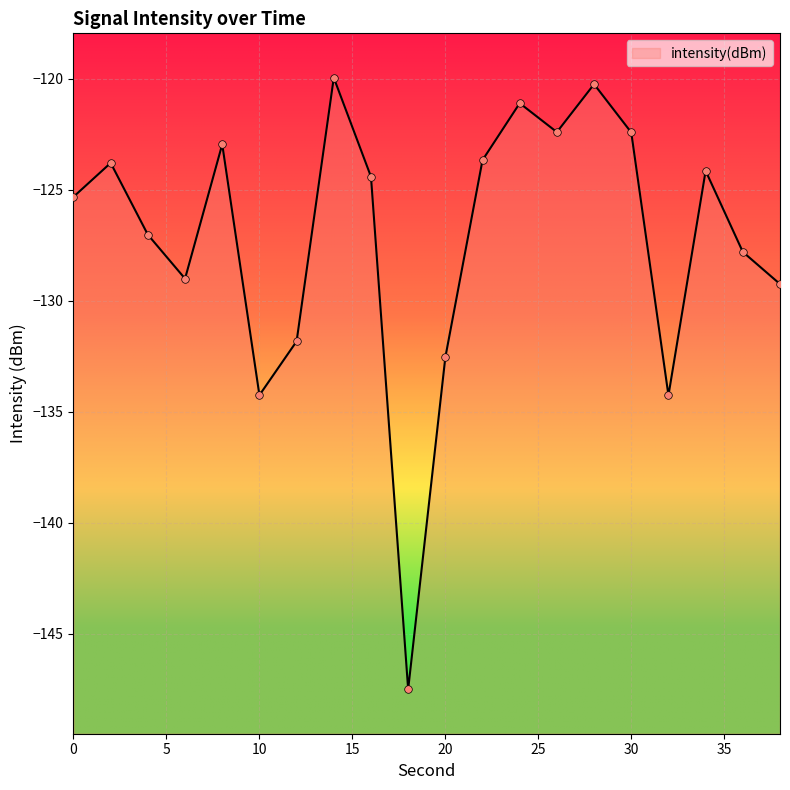

Between 18 and 4, which is larger?

4